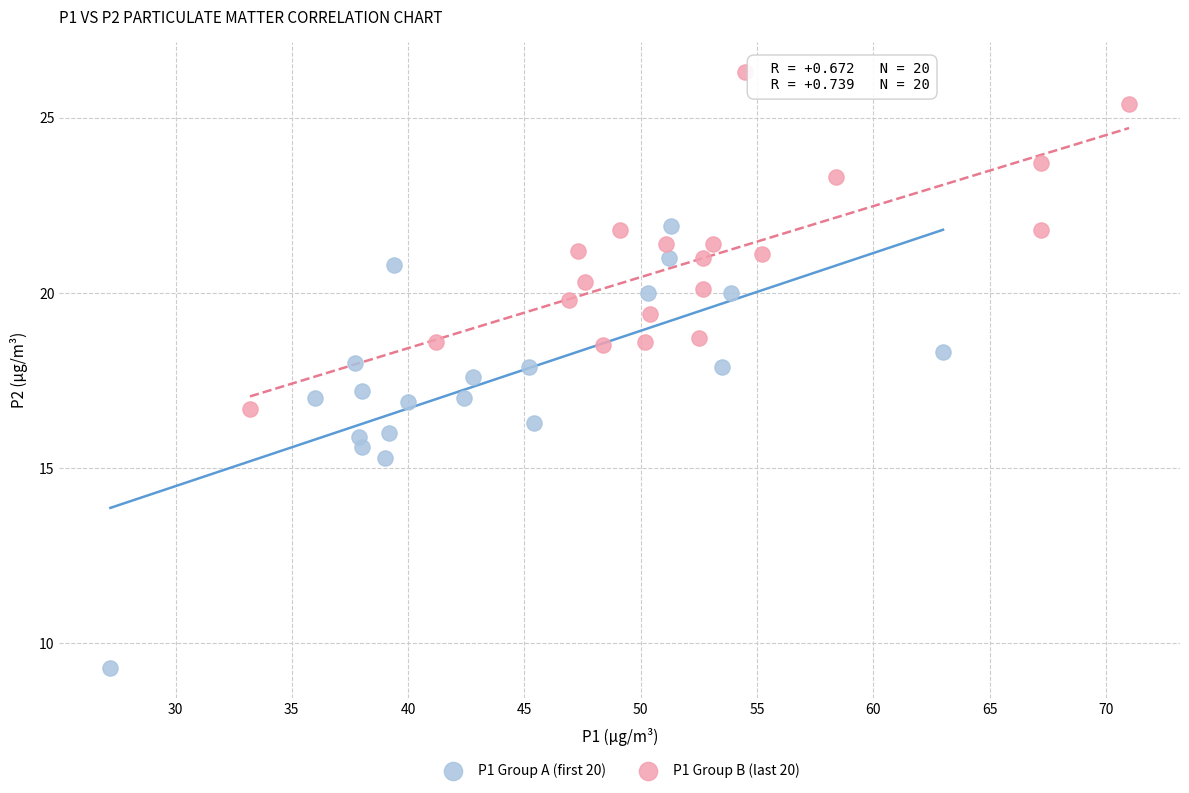

Which series contains the lowest Y value?

P1 Group A (first 20)